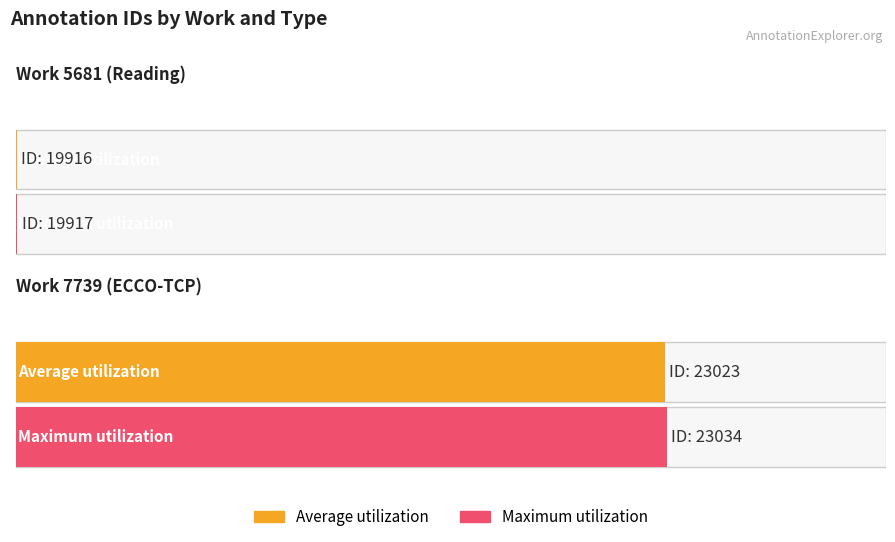

Which category has the lowest value across all series?

Work 5681 (Reading)